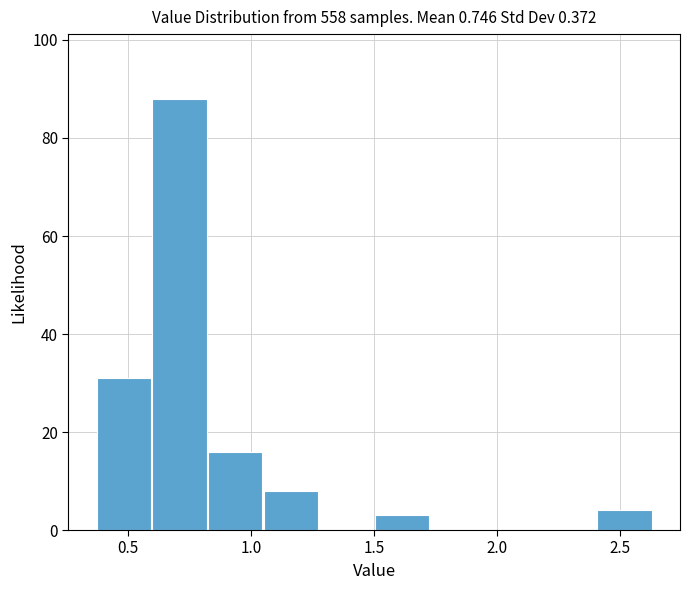

What is the height of the bar covering 2.40 to 2.65 on the x-axis? Neither the bar edges nor the heights are printed on the chart, so give them approximately, as read against the axes.

4